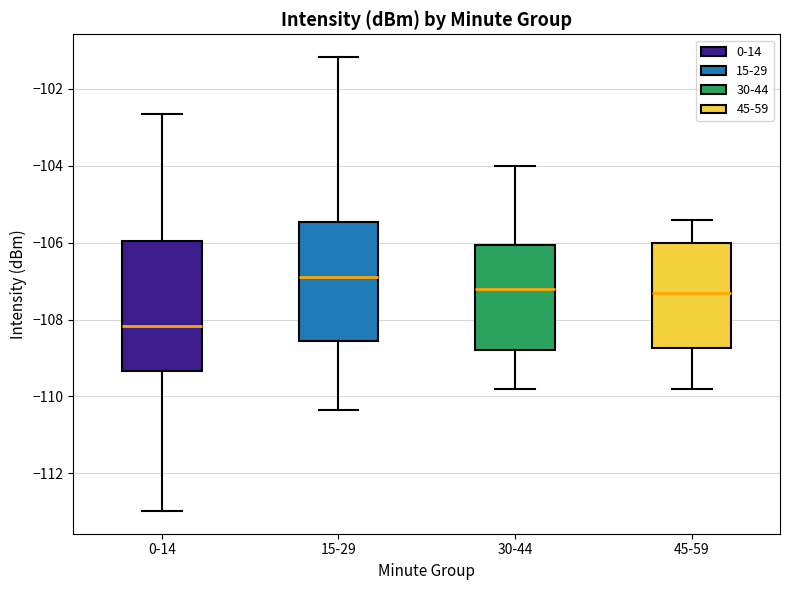

Reading left to right, read every box against the y-axis: the position of its median line, the range the box covers, and the ends of its whiskers. The values are not printed on the chart, so give them approximately, as read against the axis.

0-14: median -108.2, box -109.4 to -106.0, whiskers -113.0 to -102.6
15-29: median -106.8, box -108.6 to -105.4, whiskers -110.4 to -101.2
30-44: median -107.2, box -108.8 to -106.0, whiskers -109.8 to -104.0
45-59: median -107.4, box -108.8 to -106.0, whiskers -109.8 to -105.4